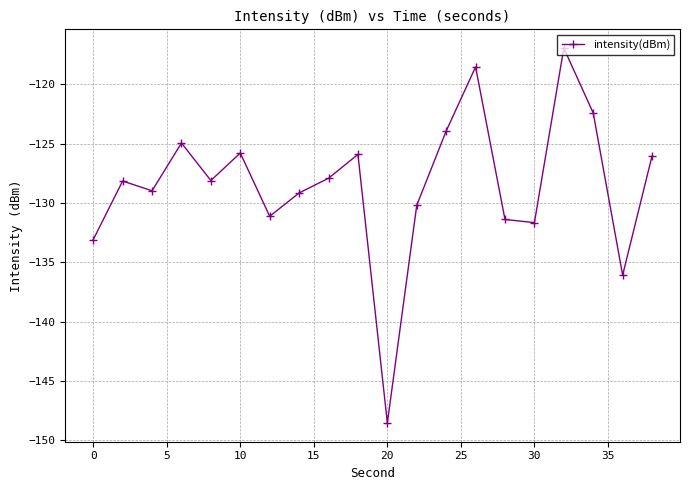

How many points are higher than both their immediate neighbors (excluding endpoints)?

6